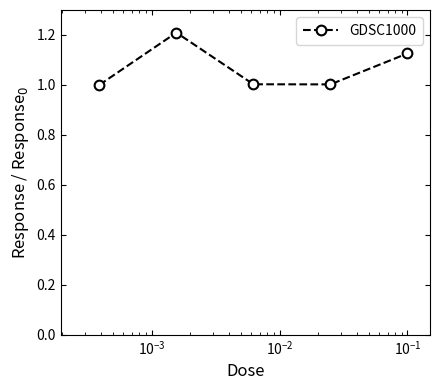

What is the value of the 4th point from the left?

1.0